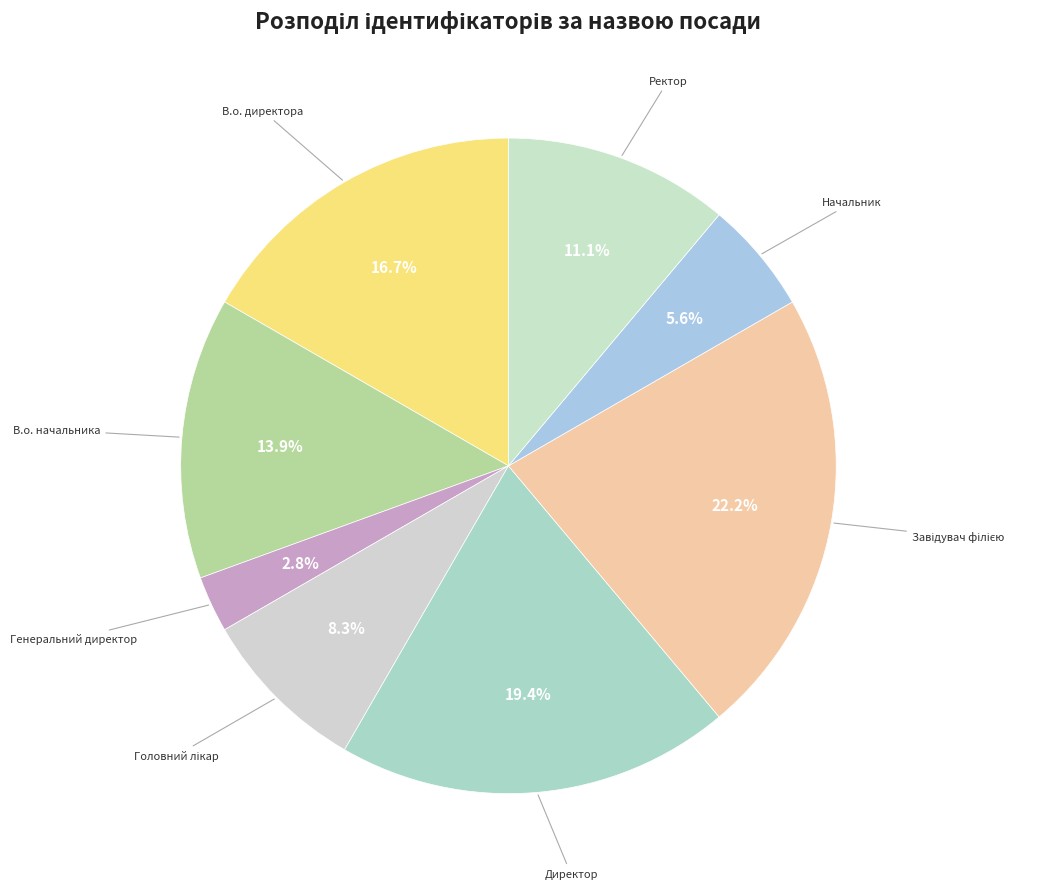

Which category has the smallest portion of the pie?

Генеральний директор